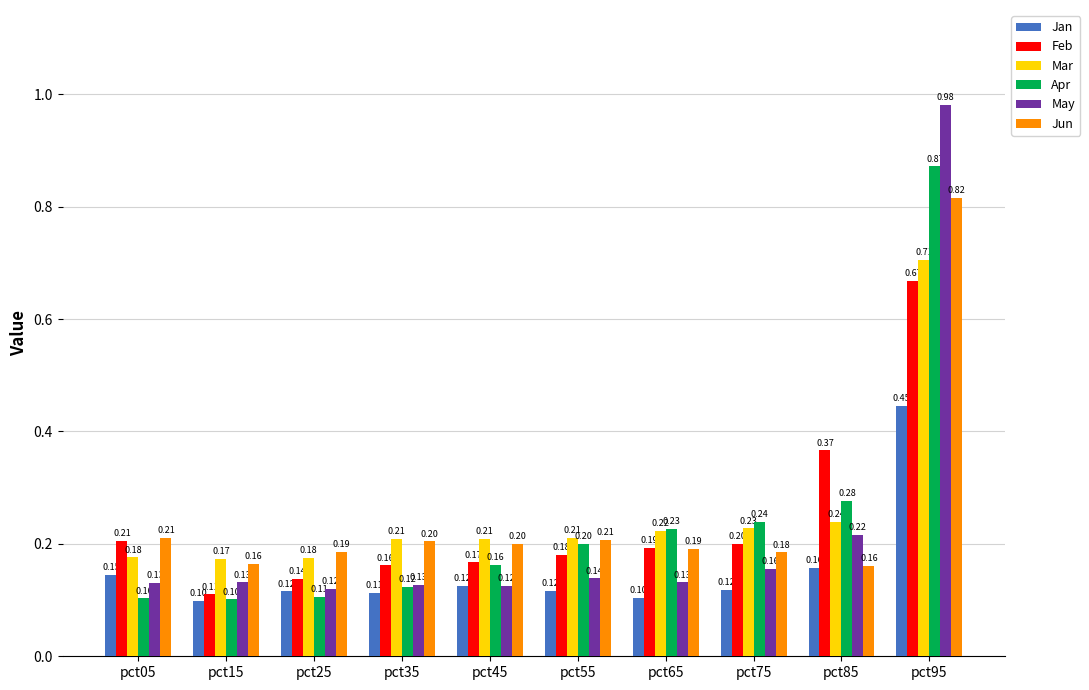

Which series has the widest spread of values?

May